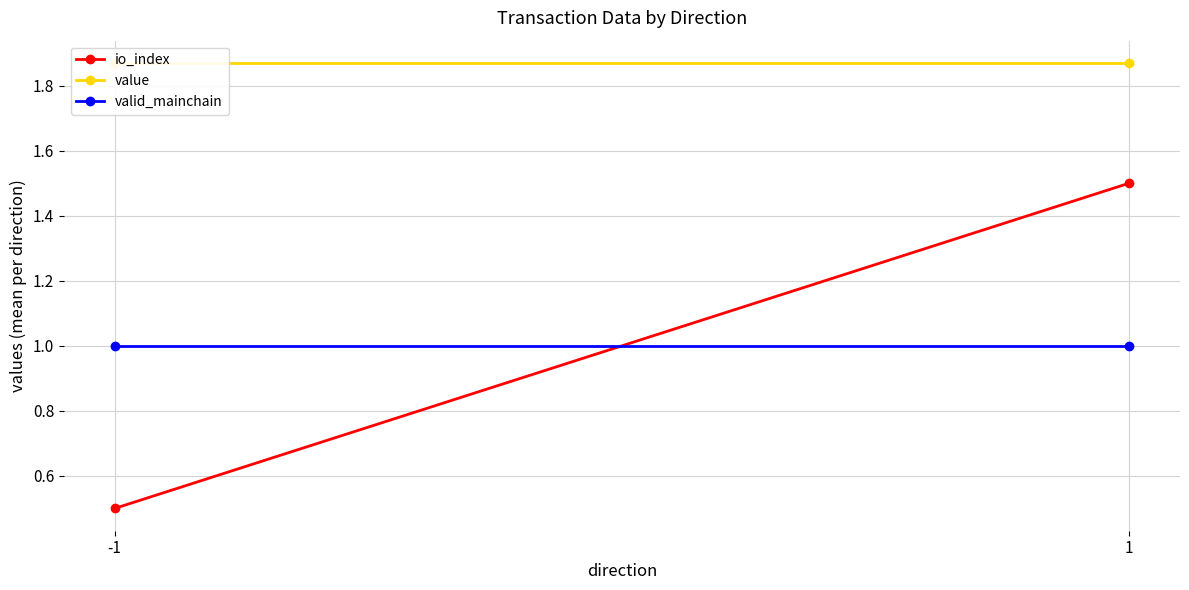

Which category has the lowest value in the value series?

-1